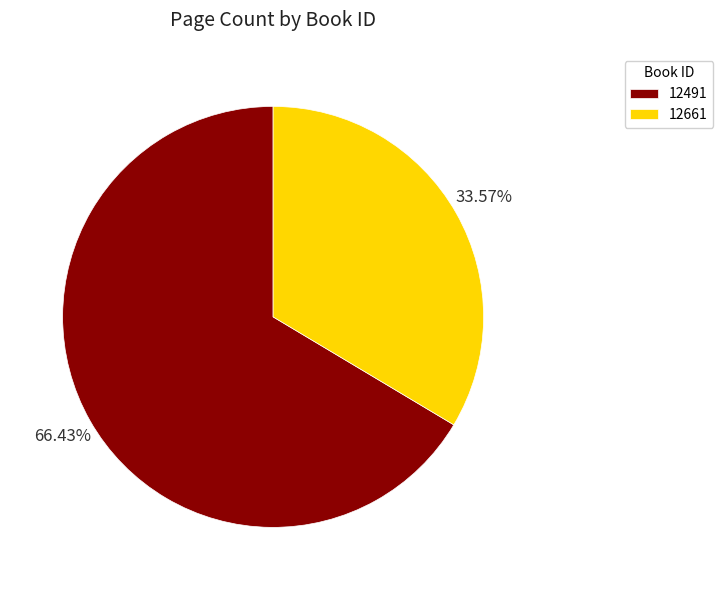

To the nearest percent, what percentage of the pie is 12491?

66%